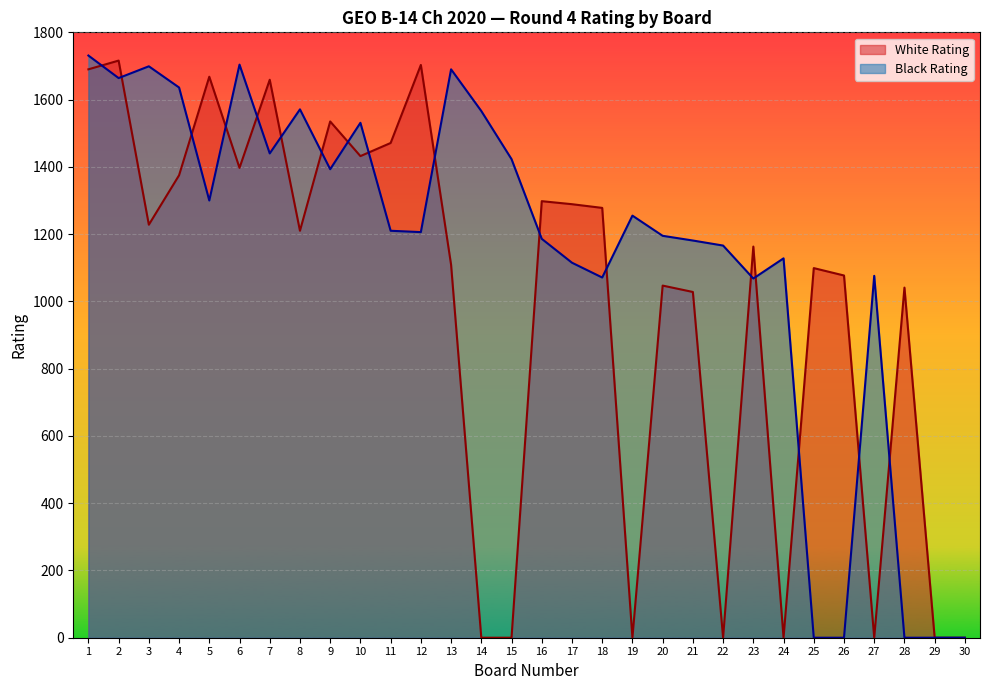

Where does the Black Rating series first go above 1210?

1